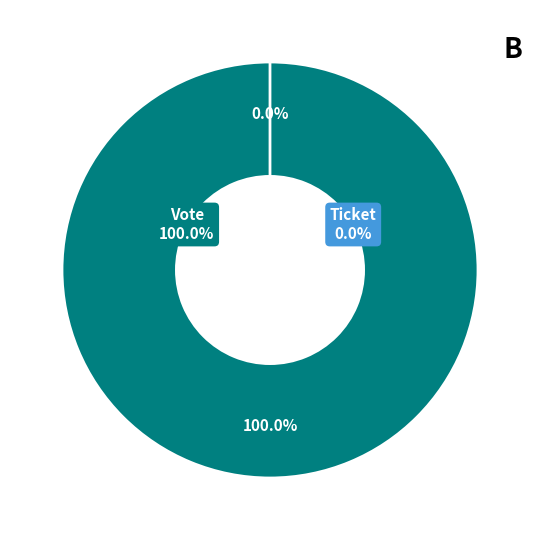

Is it true that Vote is 99% of the pie?

False